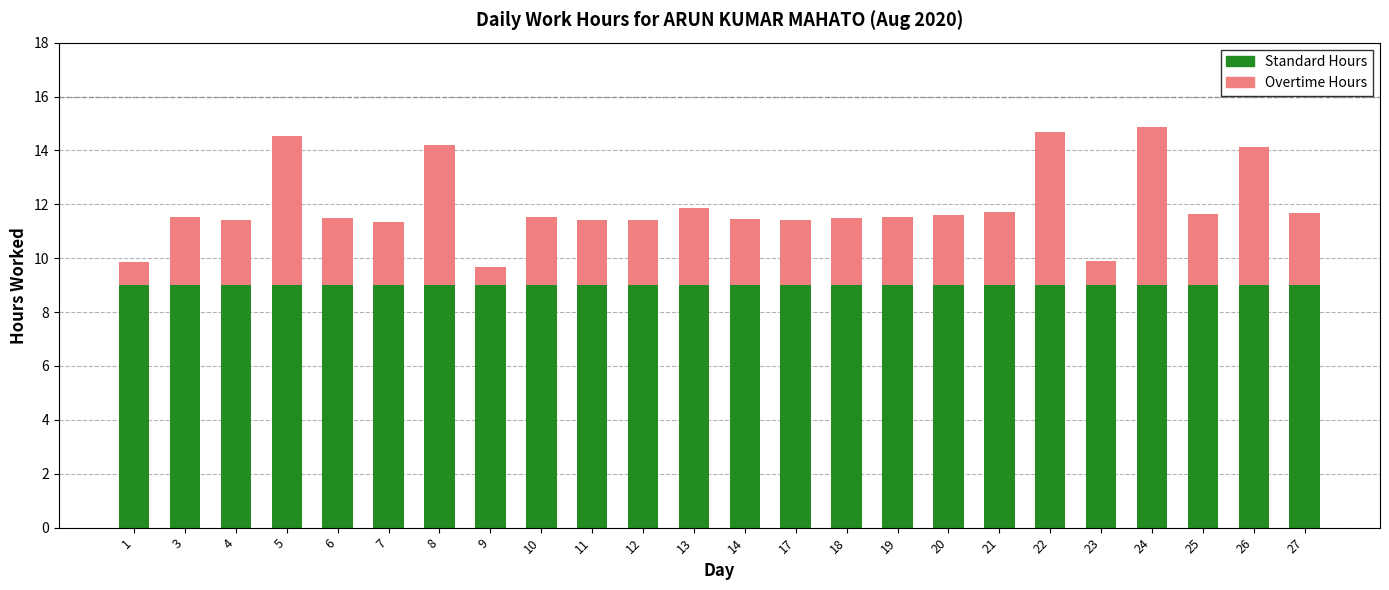

What is the average value of the Standard Hours series?

9.0